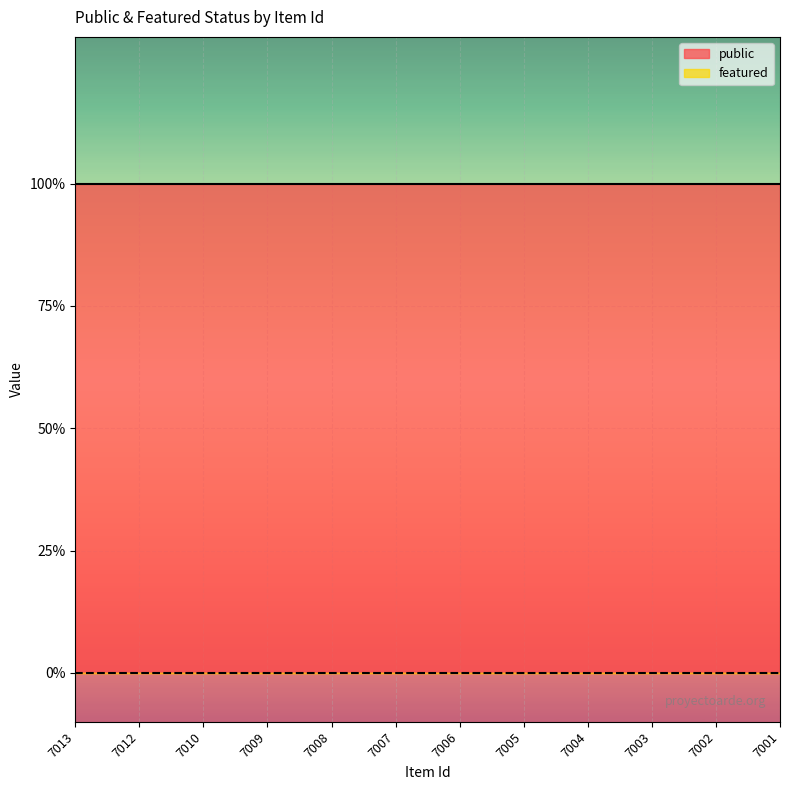

What is the total value across all series at 7006?

1